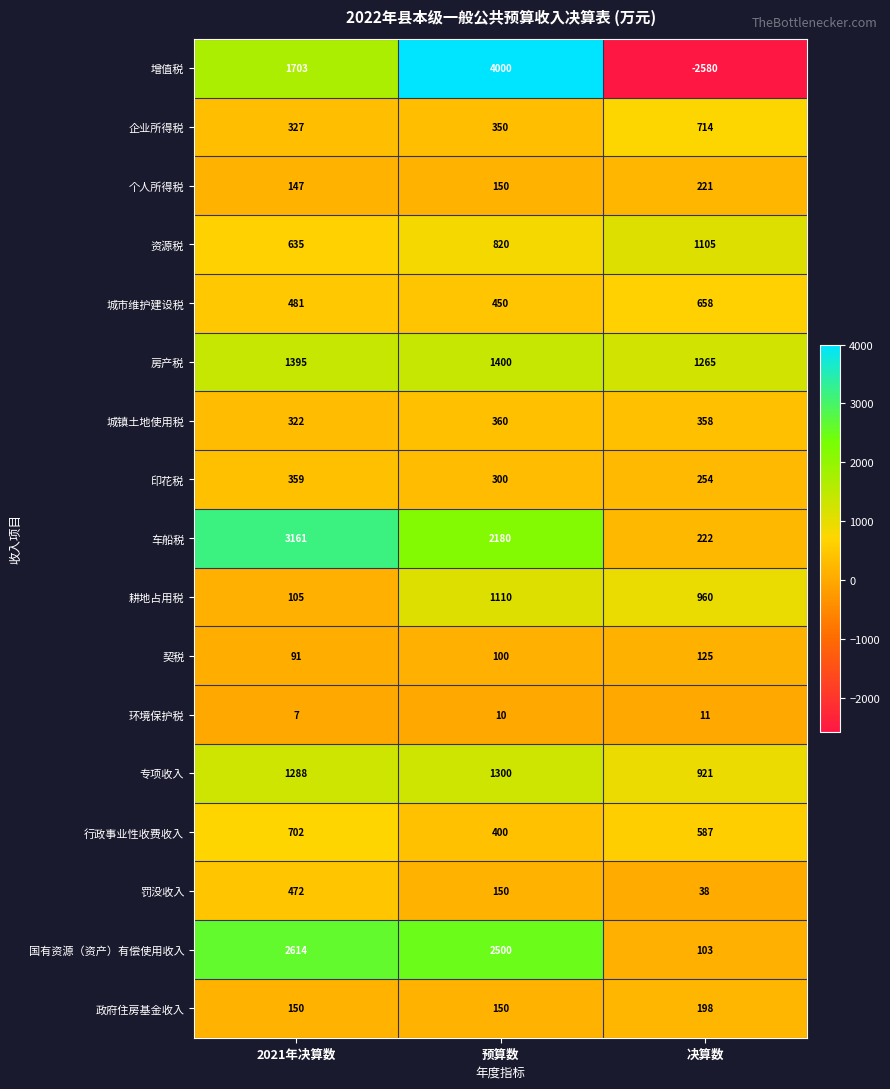

Which series changed the most between 2021年决算数 and 决算数?

增值税